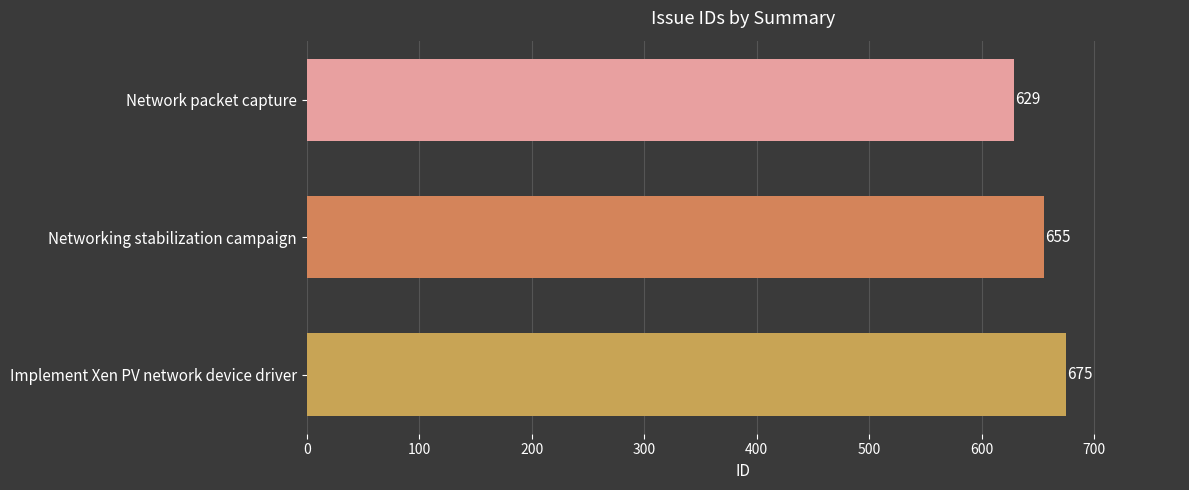

Rank the categories by value from lowest to highest.

Network packet capture, Networking stabilization campaign, Implement Xen PV network device driver